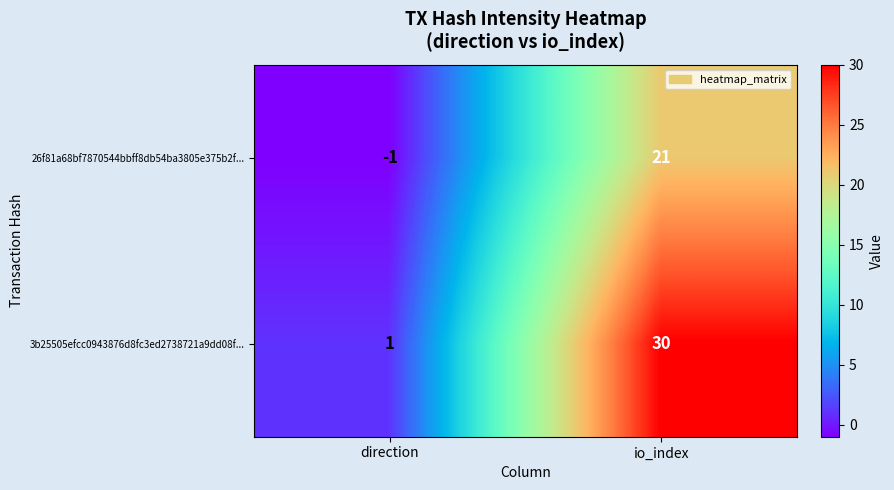

Count the number of data series in this chart.

2